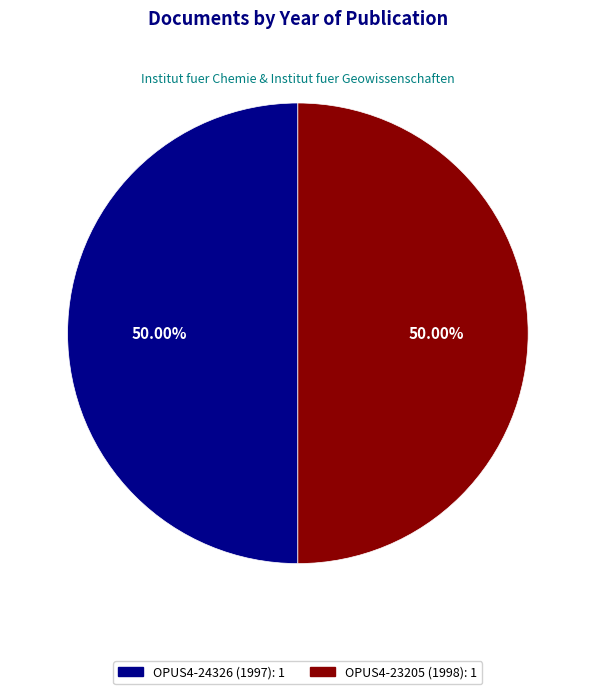

Do OPUS4-24326 (1997) and OPUS4-23205 (1998) together represent more than half of the pie?

Yes